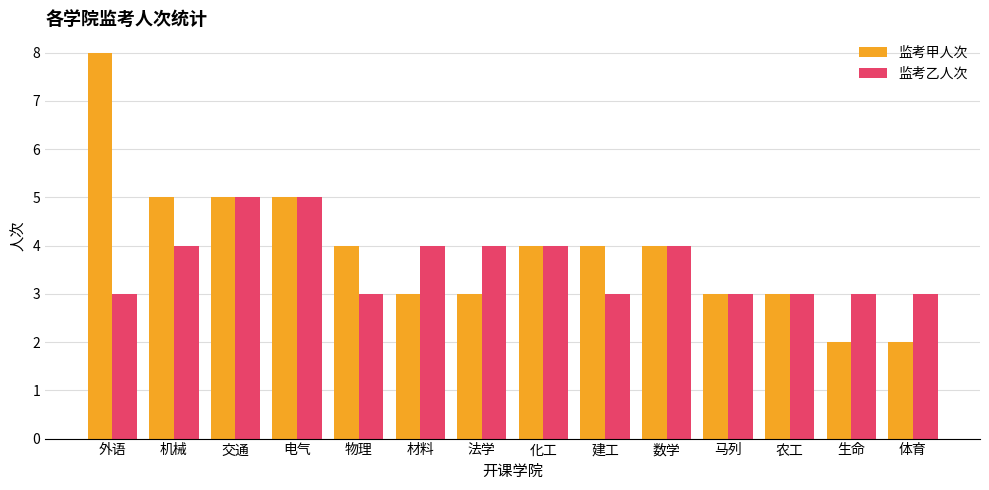

List the series in order of their overall mean, lowest first.

监考乙人次, 监考甲人次